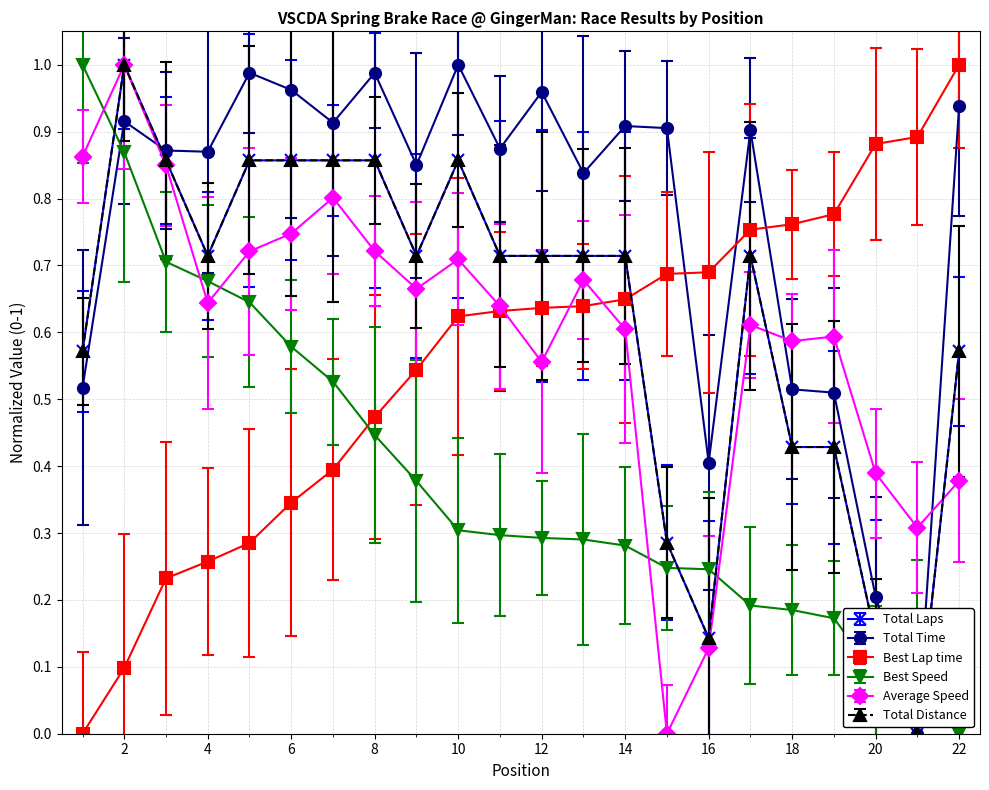

What is the difference between the maximum and second lowest values in the Total Laps series?

0.9